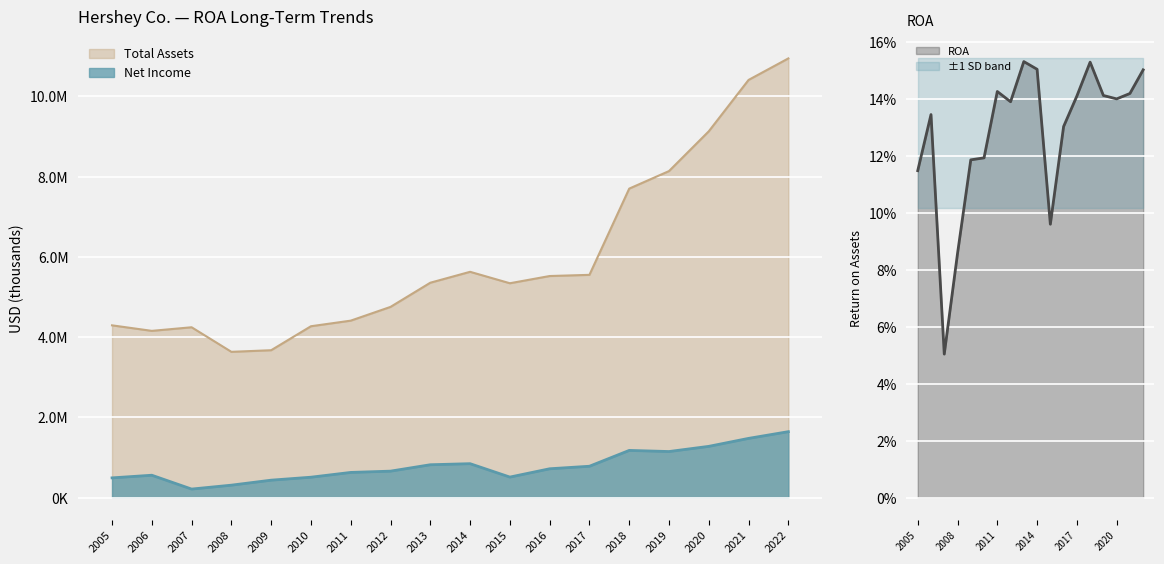

Reading left to right, extract all data points from this chart.

Net Income: 493244.0	559061.0	214154.0	311405.0	435994.0	509799.0	628962.0	660931.0	820470.0	846912.0	512951.0	720044.0	782981.0	1177562.0	1149692.0	1278708.0	1477512.0	1644817.0
Total Assets: 4295236.0	4157565.0	4247113.0	3634719.0	3675031.0	4272732.0	4412199.0	4754839.0	5357488.0	5629516.0	5344371.0	5524333.0	5553726.0	7703020.0	8140395.0	9131845.0	10412231.0	10948820.0
ROA: 0.1	0.1	0.1	0.1	0.1	0.1	0.1	0.1	0.2	0.2	0.1	0.1	0.1	0.2	0.1	0.1	0.1	0.2